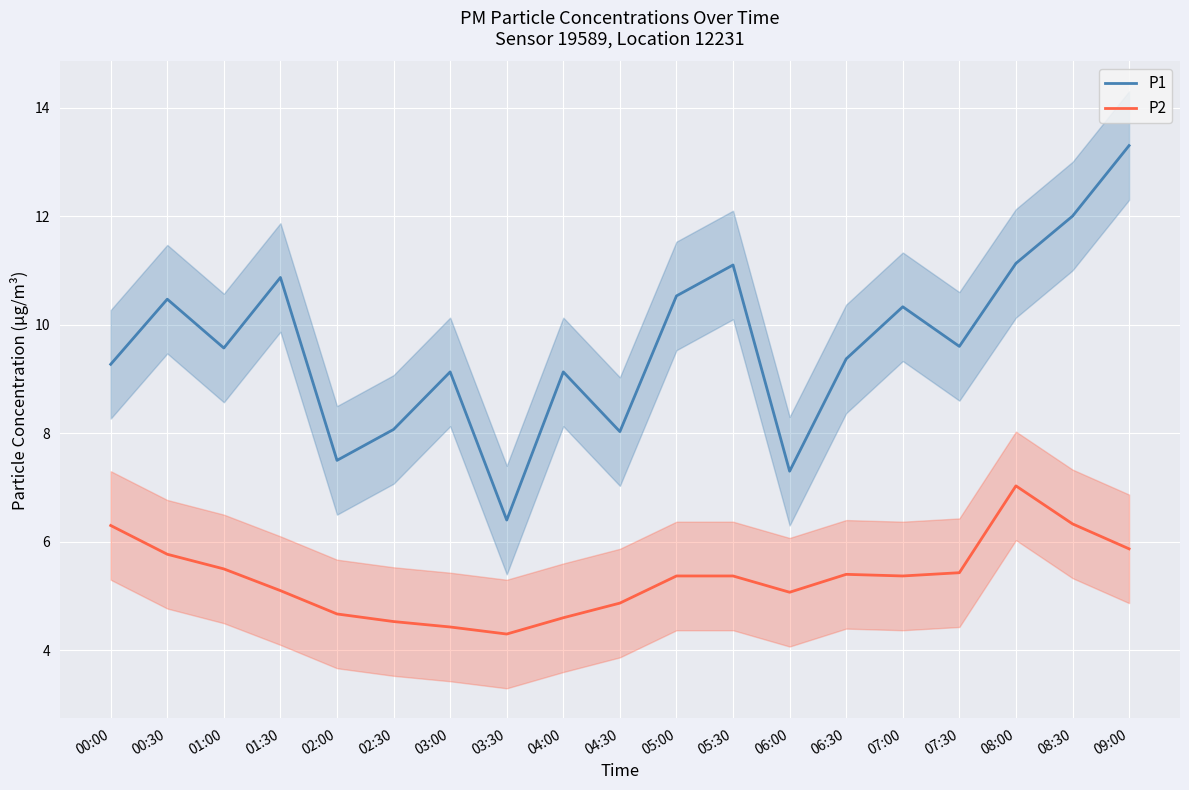

At how many categories does at least one series exceed 4?

19